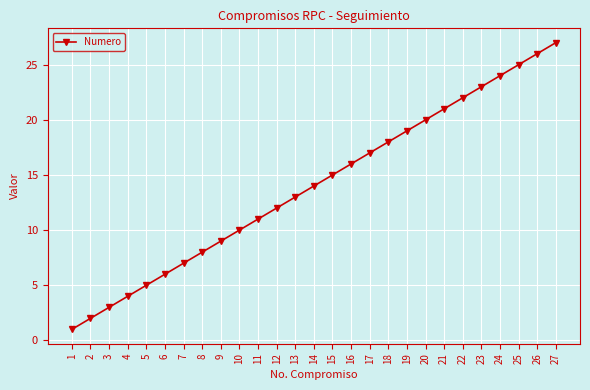

What is the change in value from 13 to 22?

+9